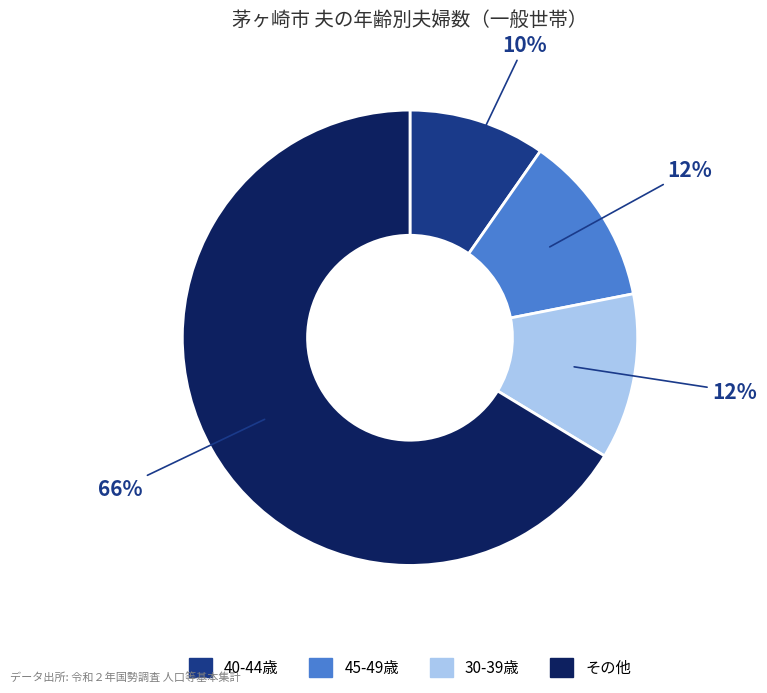

Combined, do 45-49歳 and その他 account for over 50%?

Yes